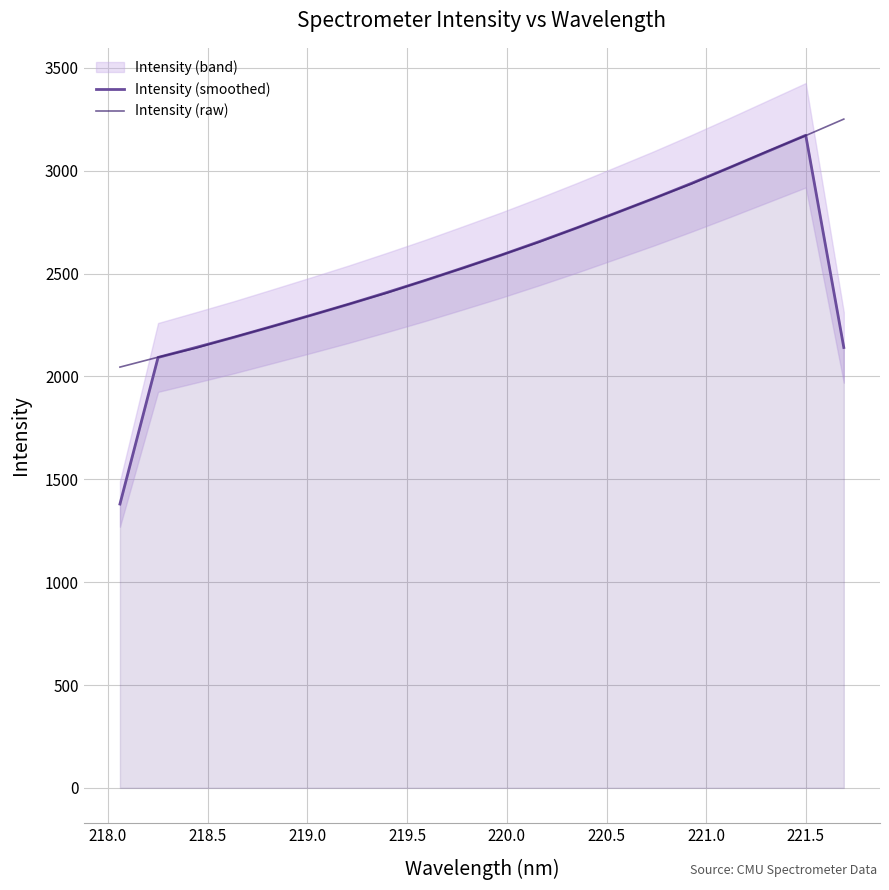

At how many categories does at least one series exceed 2689?

8